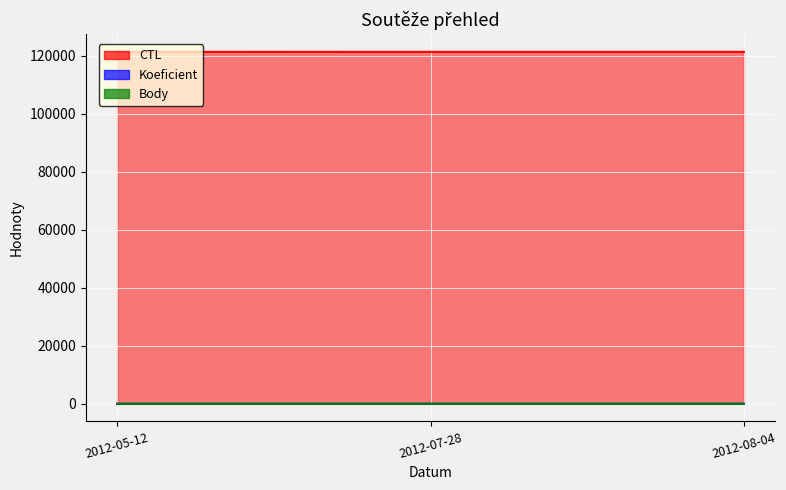

True or false: CTL has a value of 121330 at 2012-08-04.

True